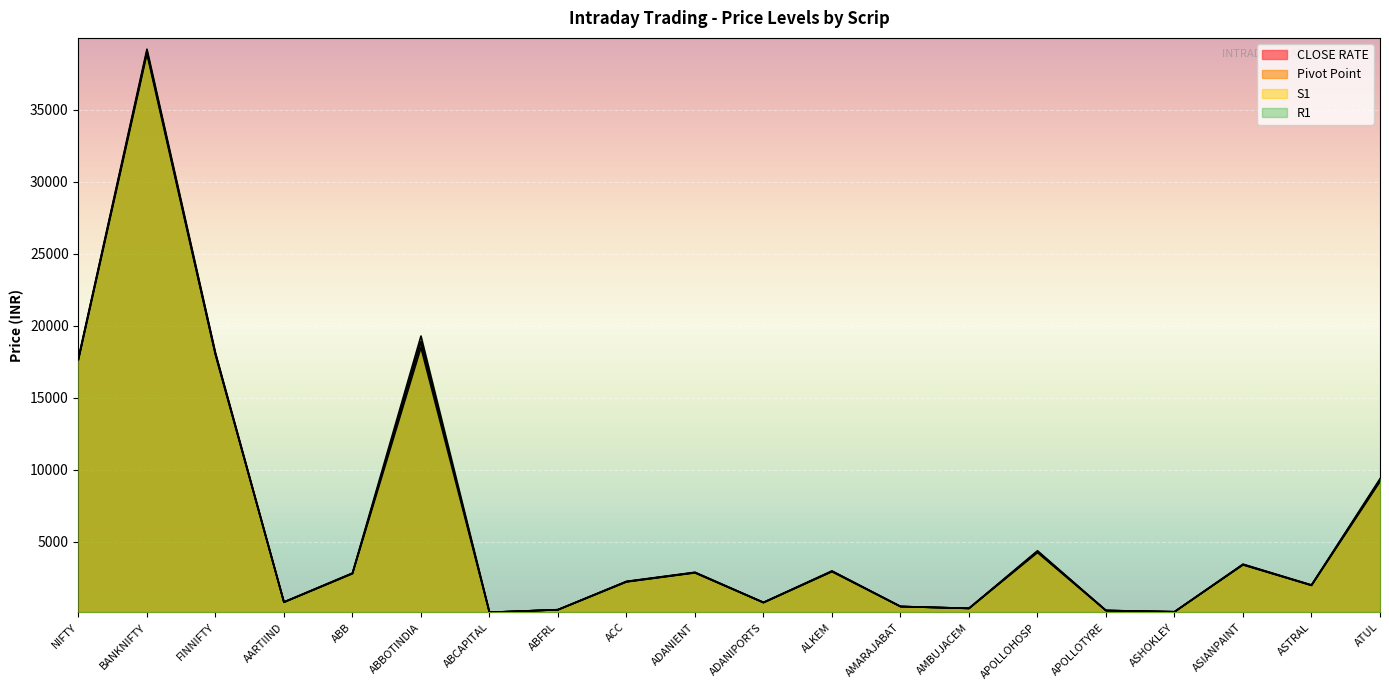

How many values in the S1 series exceed 2791?

10